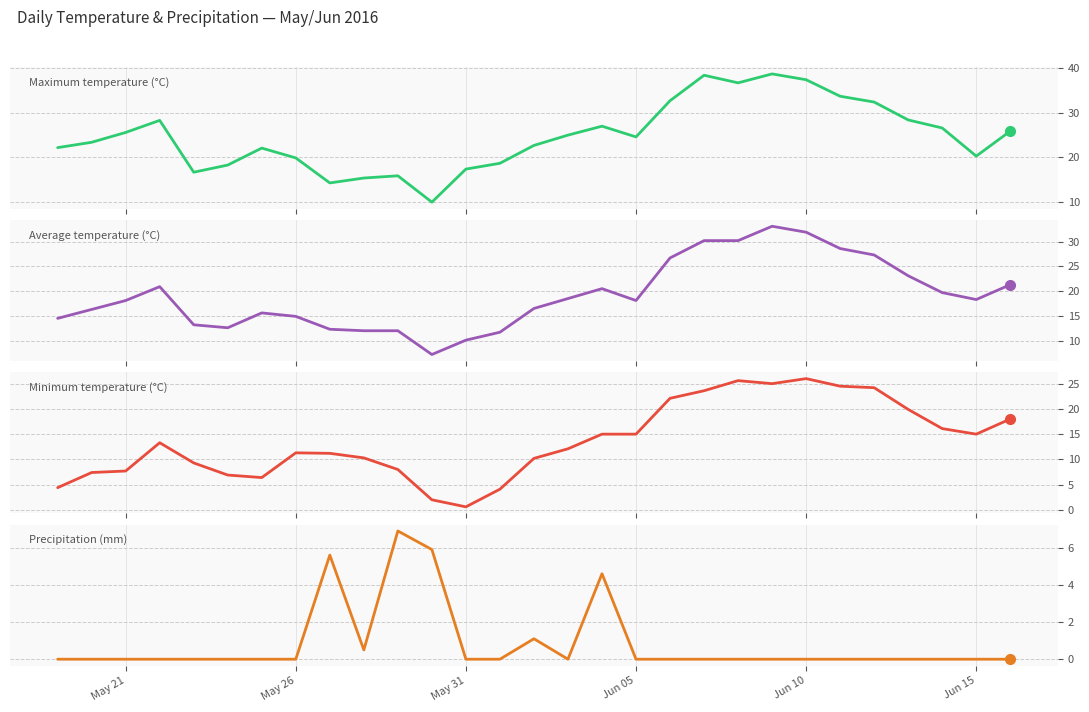

Reading left to right, what are all the values shown in this chart?

Maximum temperature (°C): 22.2	23.4	25.6	28.3	16.7	18.3	22.1	19.9	14.3	15.4	15.9	10.0	17.4	18.7	22.7	25.0	27.0	24.6	32.7	38.4	36.7	38.7	37.4	33.7	32.4	28.4	26.6	20.3	25.9
Average temperature (°C): 14.5	16.3	18.1	20.9	13.2	12.6	15.6	14.9	12.3	12.0	12.0	7.2	10.1	11.7	16.5	18.5	20.5	18.1	26.7	30.2	30.2	33.1	31.9	28.6	27.3	23.1	19.7	18.3	21.3
Minimum temperature (°C): 4.4	7.4	7.7	13.3	9.3	6.9	6.4	11.3	11.2	10.3	8.0	2.0	0.6	4.1	10.2	12.1	15.0	15.0	22.1	23.6	25.6	25.0	26.0	24.5	24.2	19.9	16.1	15.0	18.0
Precipitation (mm): 0.0	0.0	0.0	0.0	0.0	0.0	0.0	0.0	5.6	0.5	6.9	5.9	0.0	0.0	1.1	0.0	4.6	0.0	0.0	0.0	0.0	0.0	0.0	0.0	0.0	0.0	0.0	0.0	0.0